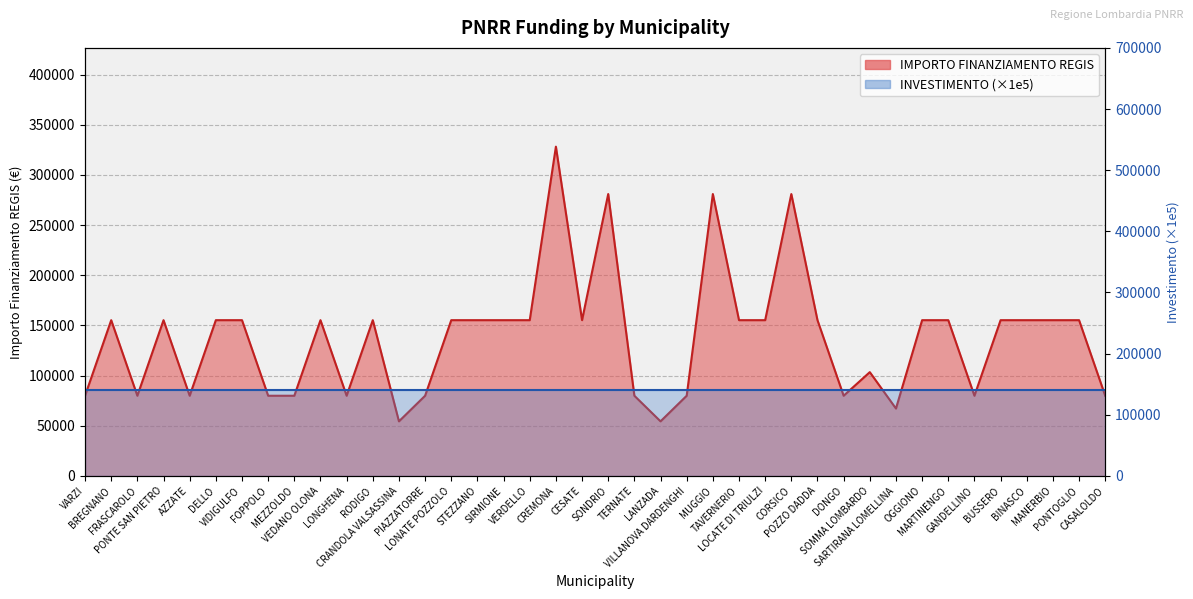

What is the minimum value shown in the chart?

54412